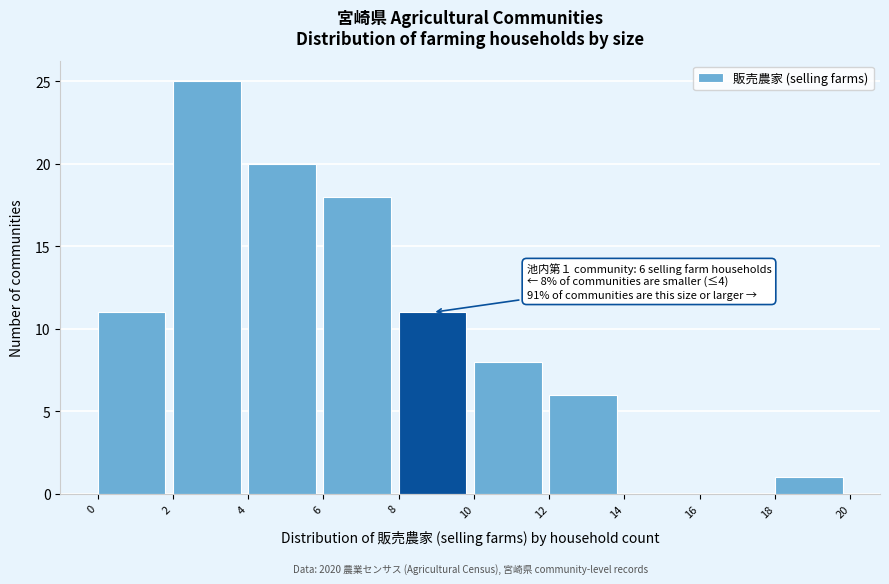

Over which range of the x-axis is the bar tallest?

2 to 4